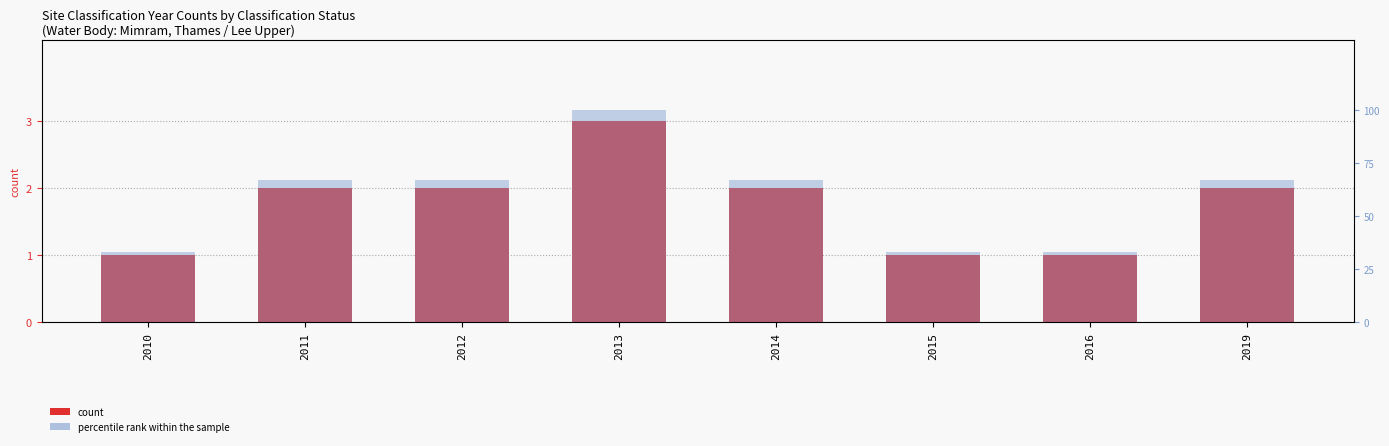

What is the difference between the maximum and minimum values in the percentile rank within the sample series?

67